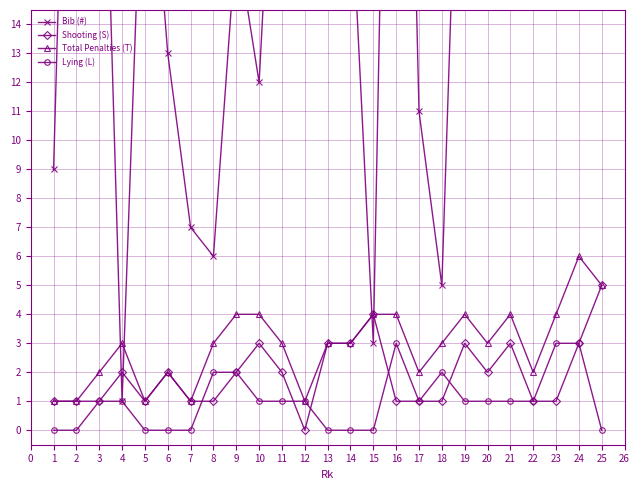

True or false: Lying (L) has a value of -2 at 6.

False